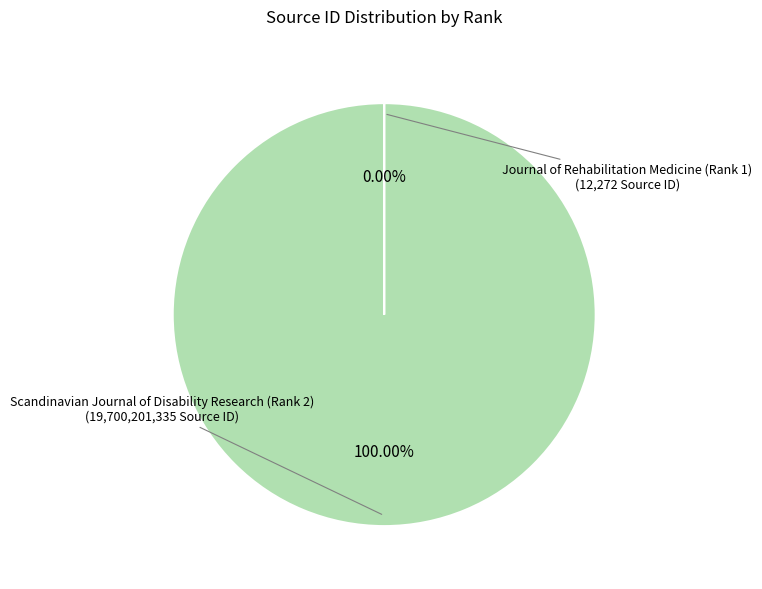

Is there any slice that represents more than half of the pie?

Yes